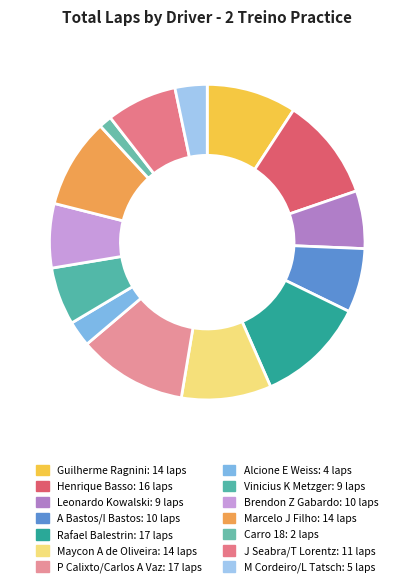

Does Maycon A de Oliveira account for over 50% of the chart?

No